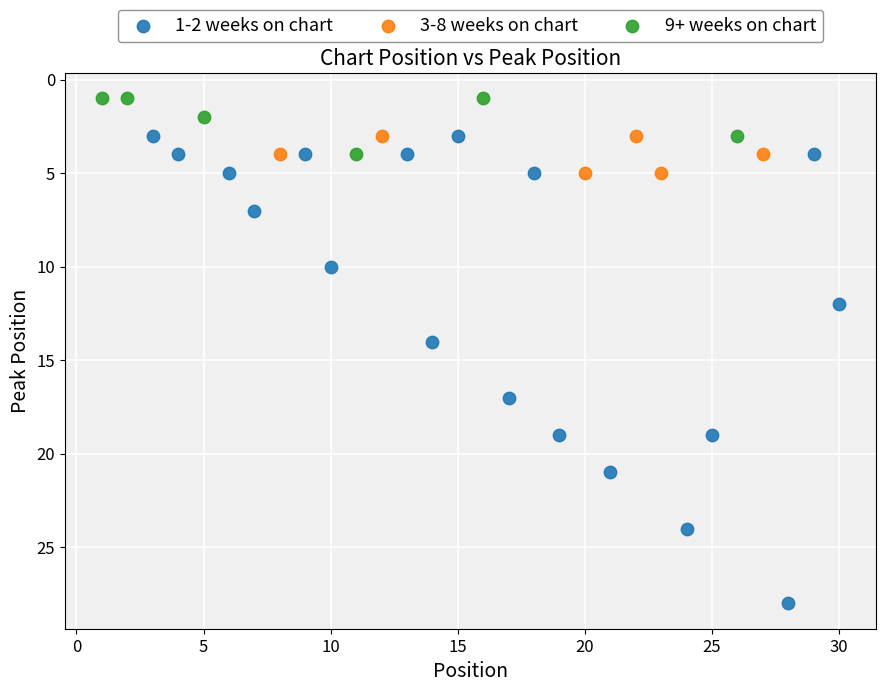

Which series contains the highest Y value?

1-2 weeks on chart